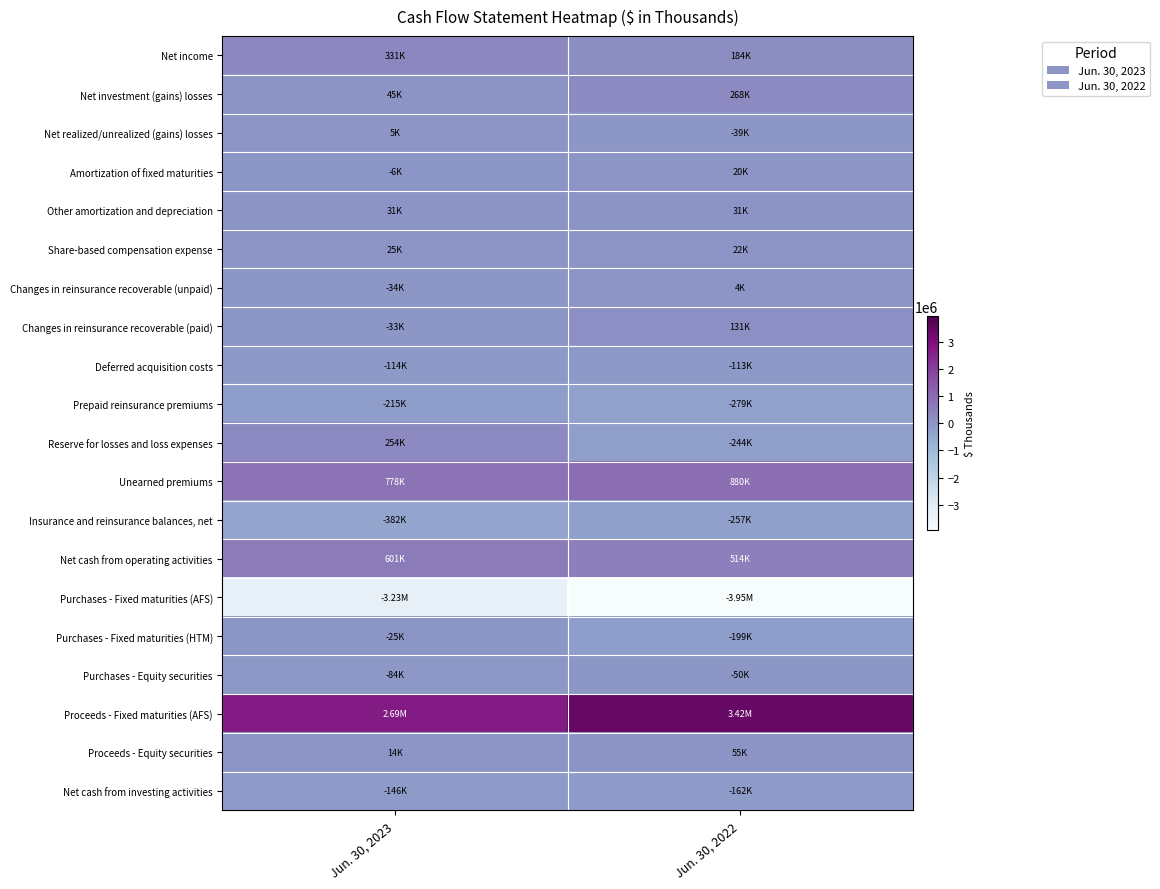

Reading left to right, what are all the values shown in this chart?

Net income: Jun. 30, 2023=330773	Jun. 30, 2022=183982
Net investment (gains) losses: Jun. 30, 2023=44558	Jun. 30, 2022=267771
Net realized/unrealized (gains) losses: Jun. 30, 2023=5236	Jun. 30, 2022=-39419
Amortization of fixed maturities: Jun. 30, 2023=-5916	Jun. 30, 2022=19883
Other amortization and depreciation: Jun. 30, 2023=31182	Jun. 30, 2022=31057
Share-based compensation expense: Jun. 30, 2023=24640	Jun. 30, 2022=21726
Changes in reinsurance recoverable (unpaid): Jun. 30, 2023=-34416	Jun. 30, 2022=4487
Changes in reinsurance recoverable (paid): Jun. 30, 2023=-32700	Jun. 30, 2022=131422
Deferred acquisition costs: Jun. 30, 2023=-114124	Jun. 30, 2022=-113313
Prepaid reinsurance premiums: Jun. 30, 2023=-215019	Jun. 30, 2022=-278853
Reserve for losses and loss expenses: Jun. 30, 2023=253575	Jun. 30, 2022=-244488
Unearned premiums: Jun. 30, 2023=778063	Jun. 30, 2022=880348
Insurance and reinsurance balances, net: Jun. 30, 2023=-381824	Jun. 30, 2022=-256531
Net cash from operating activities: Jun. 30, 2023=601079	Jun. 30, 2022=513766
Purchases - Fixed maturities (AFS): Jun. 30, 2023=-3230430	Jun. 30, 2022=-3947249
Purchases - Fixed maturities (HTM): Jun. 30, 2023=-25000	Jun. 30, 2022=-198904
Purchases - Equity securities: Jun. 30, 2023=-84272	Jun. 30, 2022=-49924
Proceeds - Fixed maturities (AFS): Jun. 30, 2023=2694067	Jun. 30, 2022=3419822
Proceeds - Equity securities: Jun. 30, 2023=14220	Jun. 30, 2022=55287
Net cash from investing activities: Jun. 30, 2023=-145882	Jun. 30, 2022=-161801